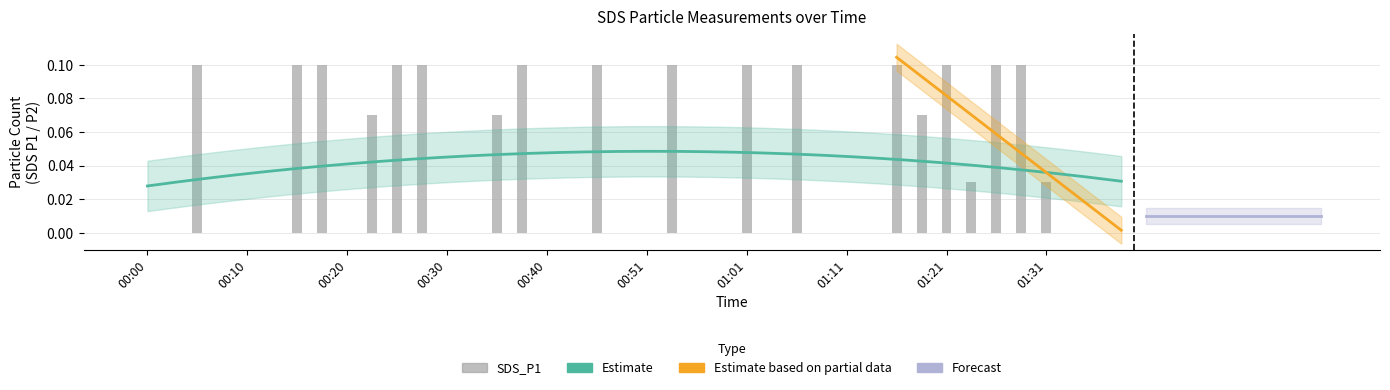

What is the label of the 29th bar from the left?

01:11